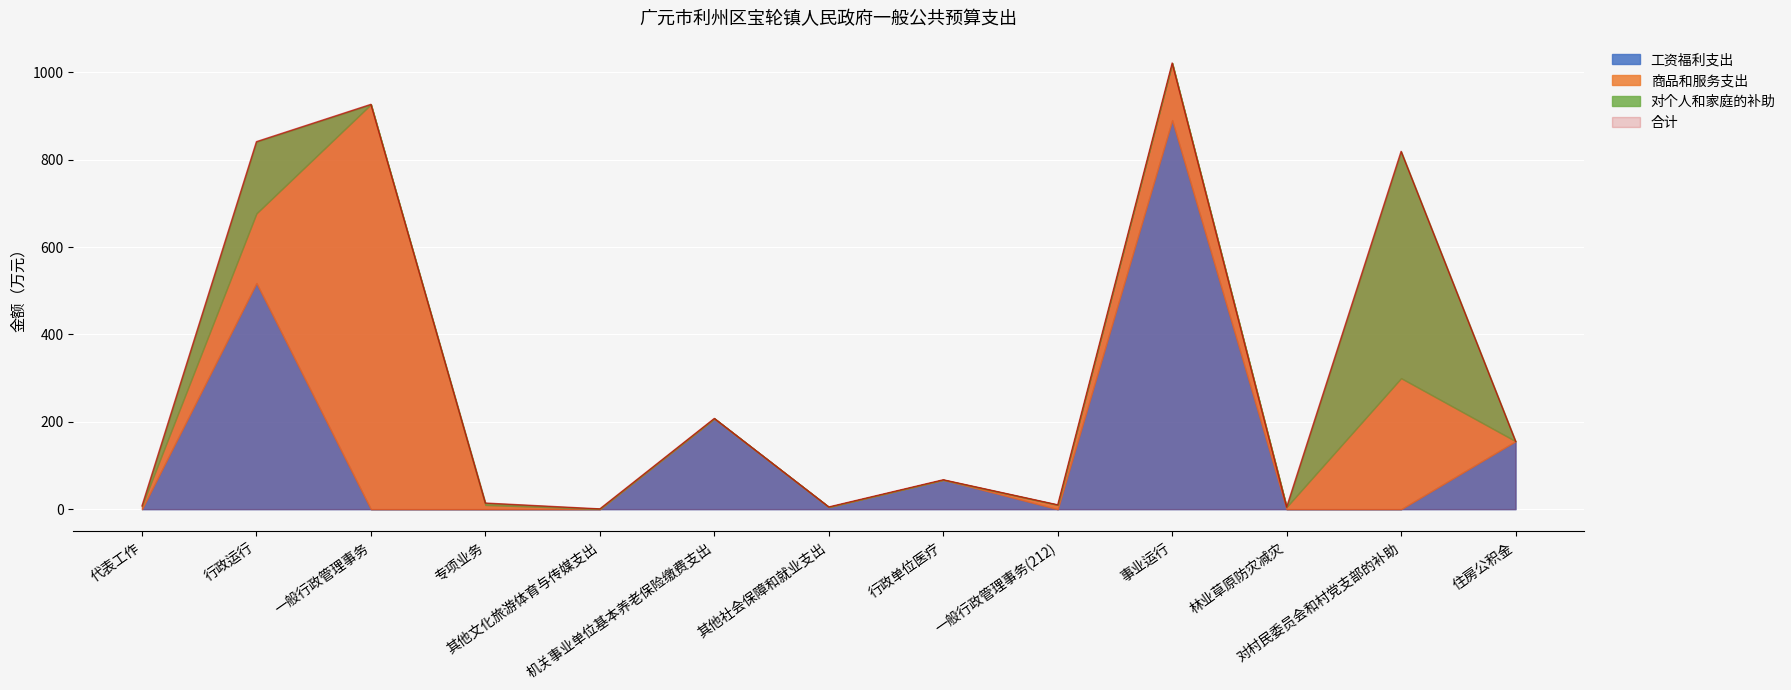

List the series in order of their peak value, lowest first.

对个人和家庭的补助, 工资福利支出, 商品和服务支出, 合计